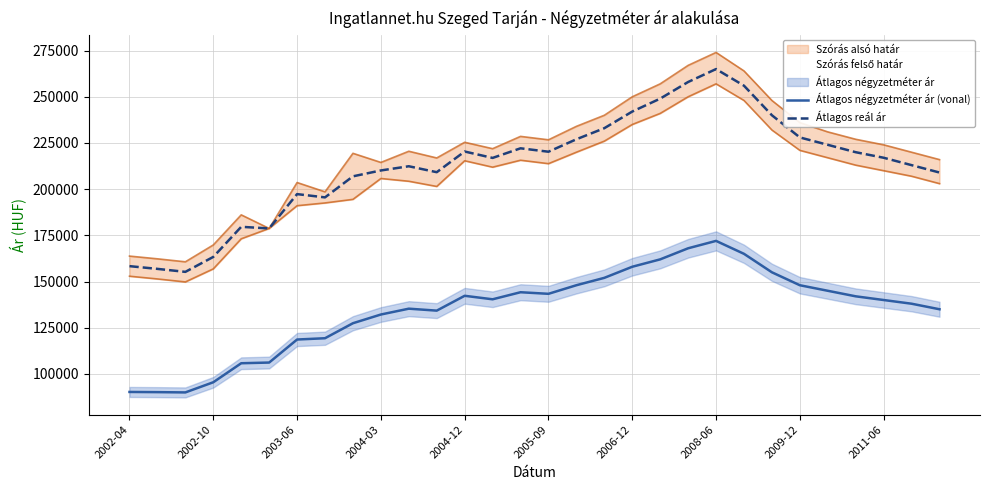

True or false: Átlagos reál ár and Átlagos négyzetméter ár (vonal) intersect in this chart.

False